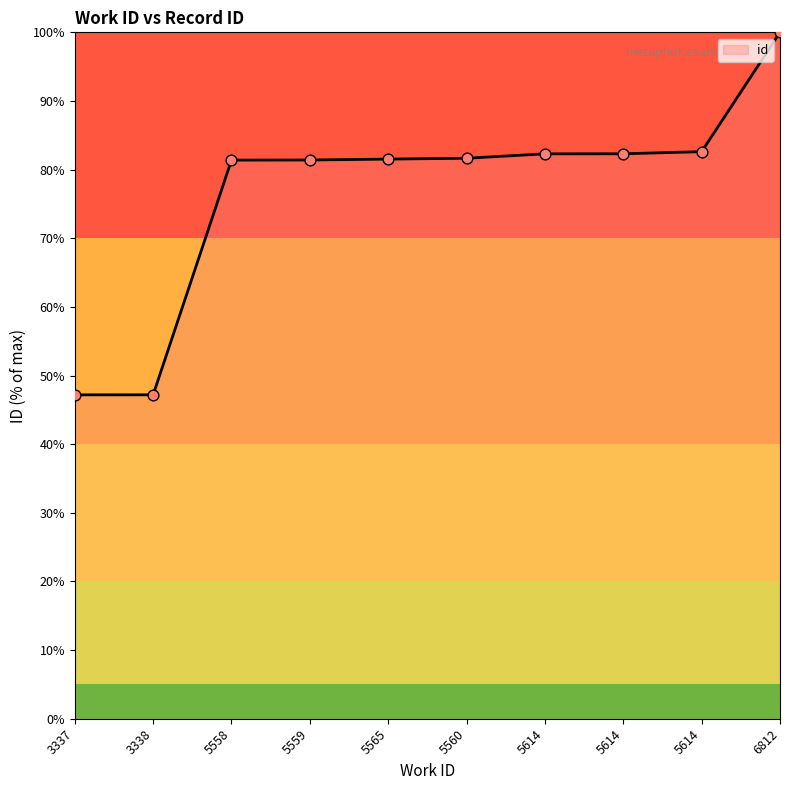

What is the ratio of the value at 5560 to the value at 3337?

1.7